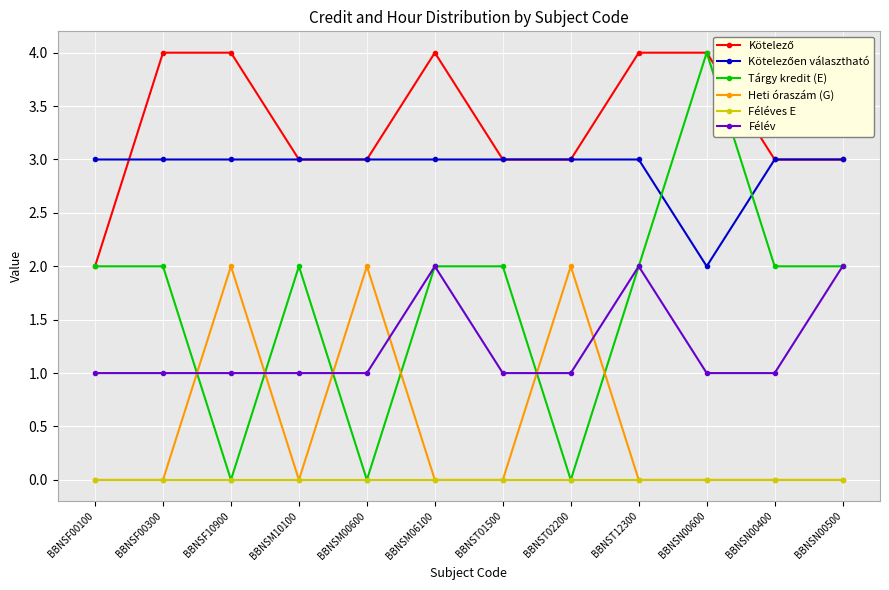

What is the total value across all series at BBNSM10100?

9